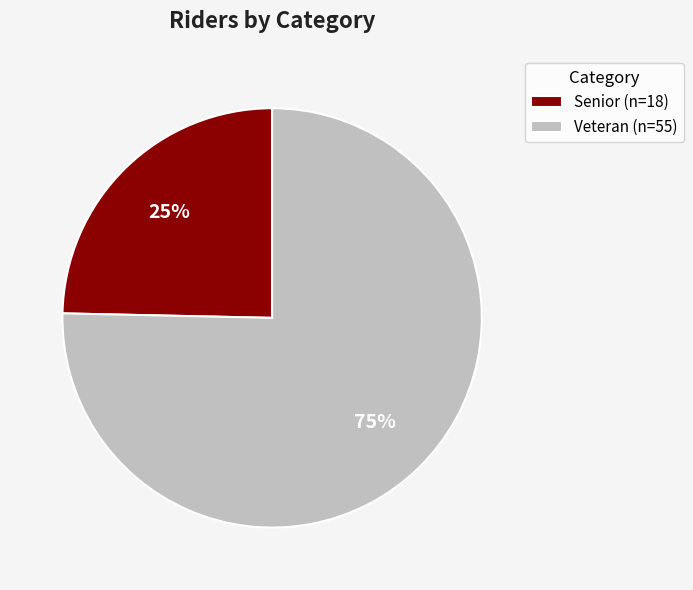

What percentage is the Senior slice, to the nearest percent?

25%